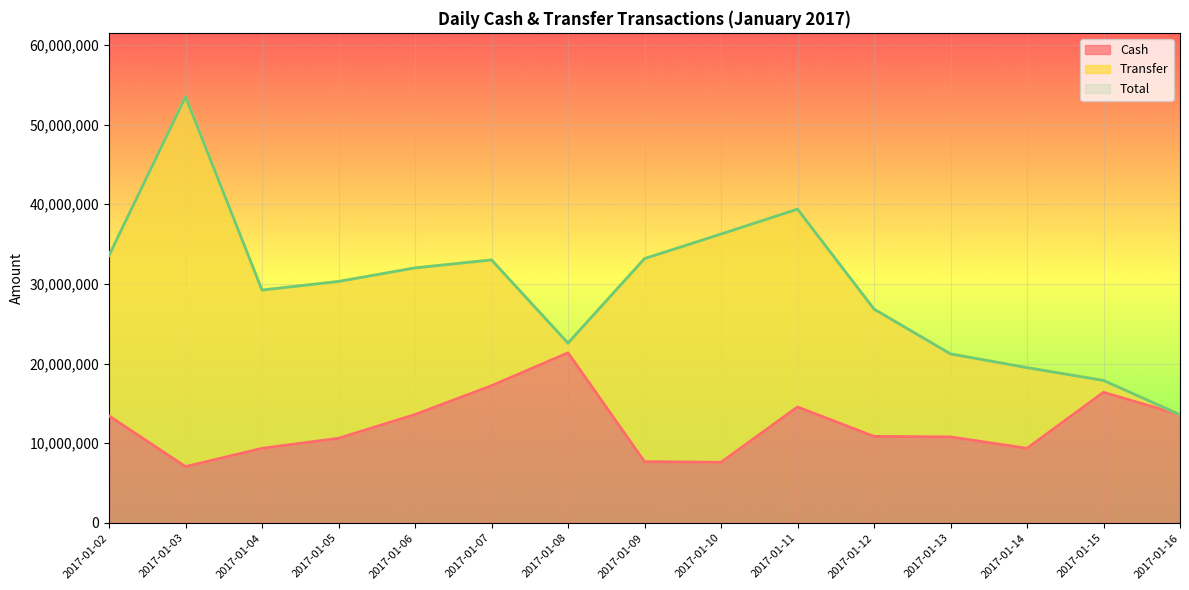

How many interior local valleys does the Cash series have?

3